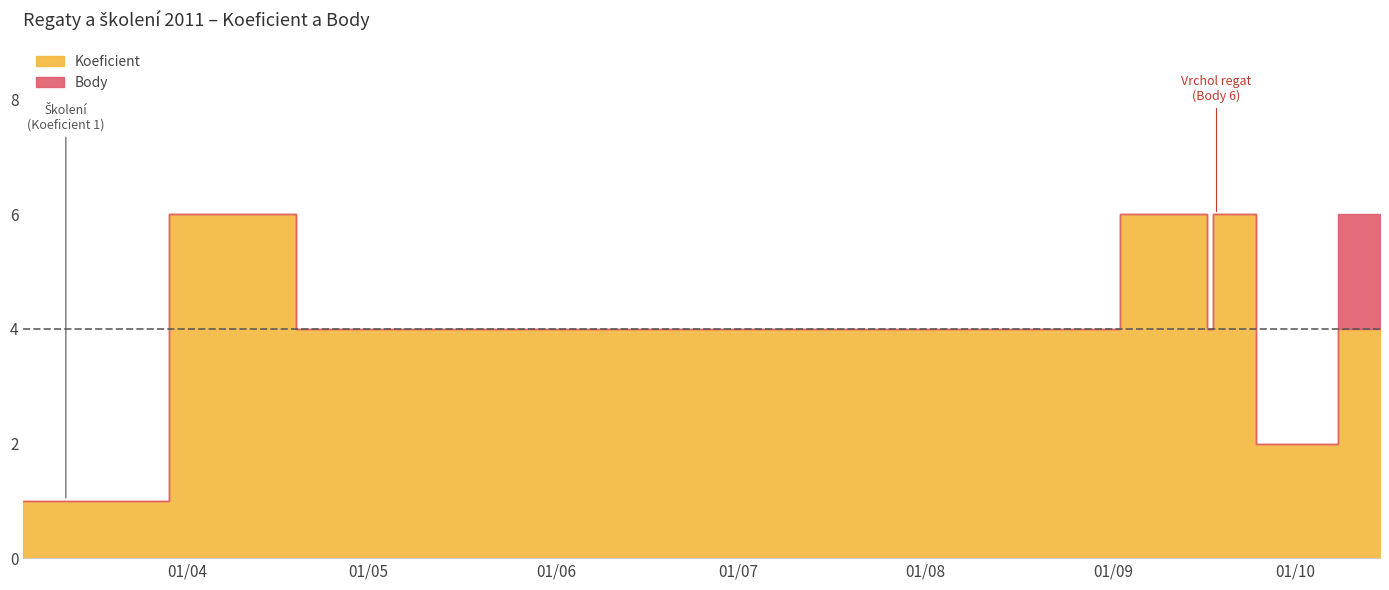

At which category is the sum across all series the highest?

2011-04-15